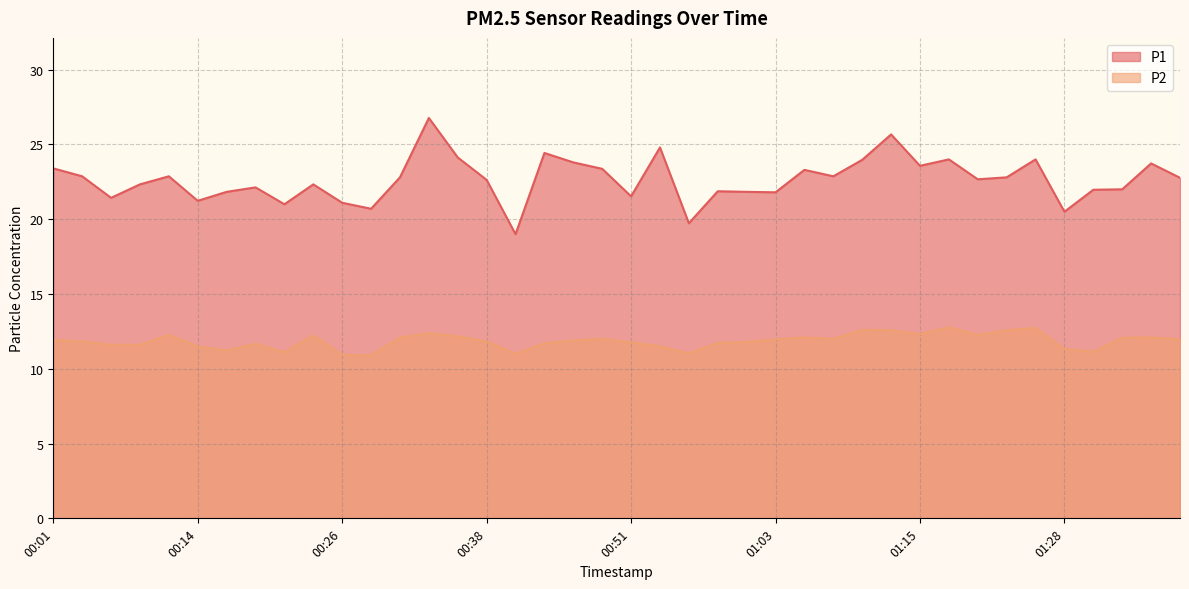

At which category does P2 reach its first local valley?

00:16